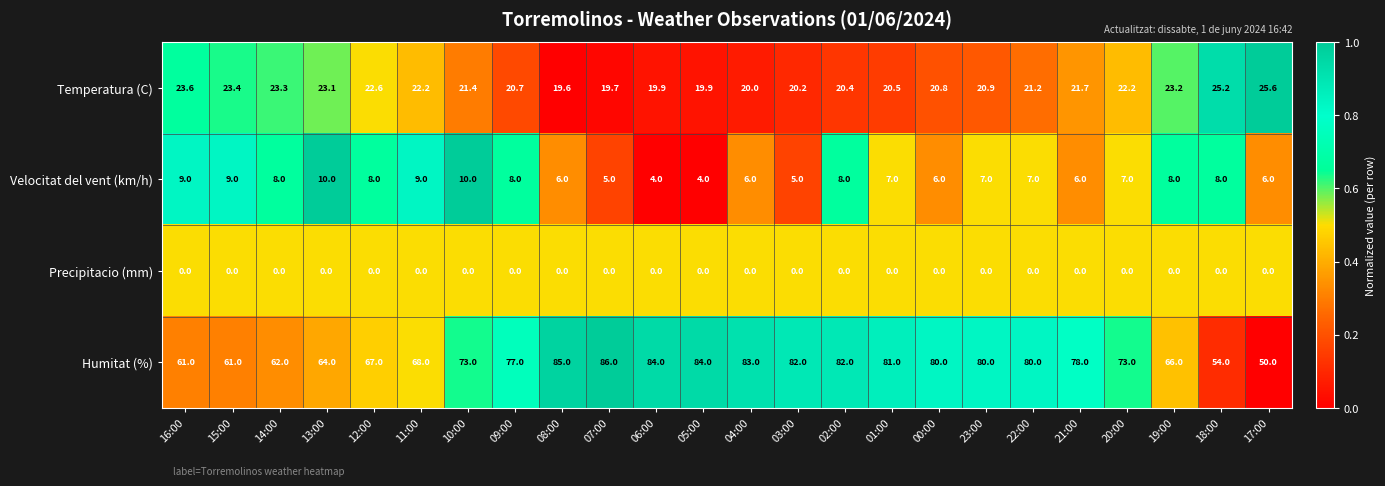

What is the approximate value of Humitat (%) at 22:00?

80.0